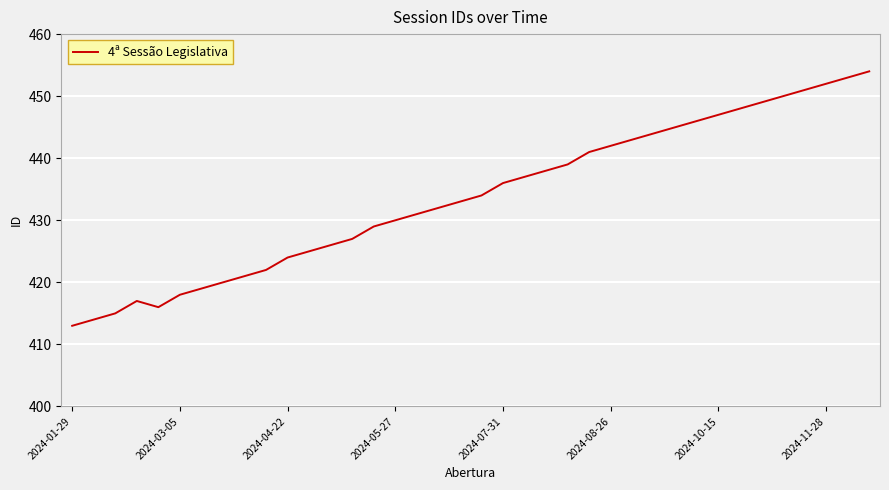

What is the difference between the maximum and minimum values?

41